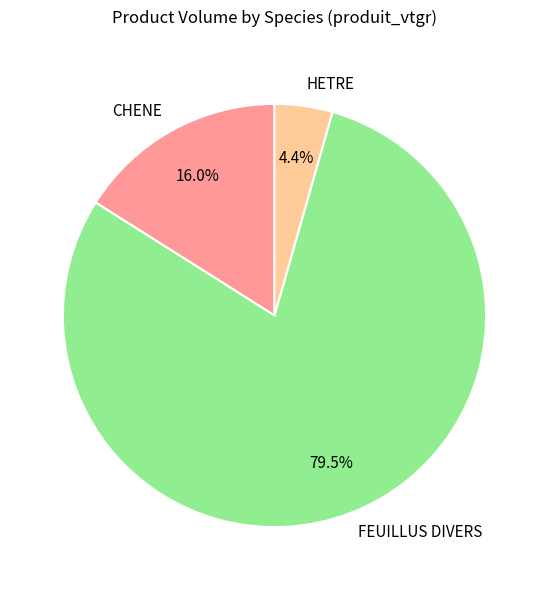

The HETRE slice represents 11% of the pie. True or false?

False